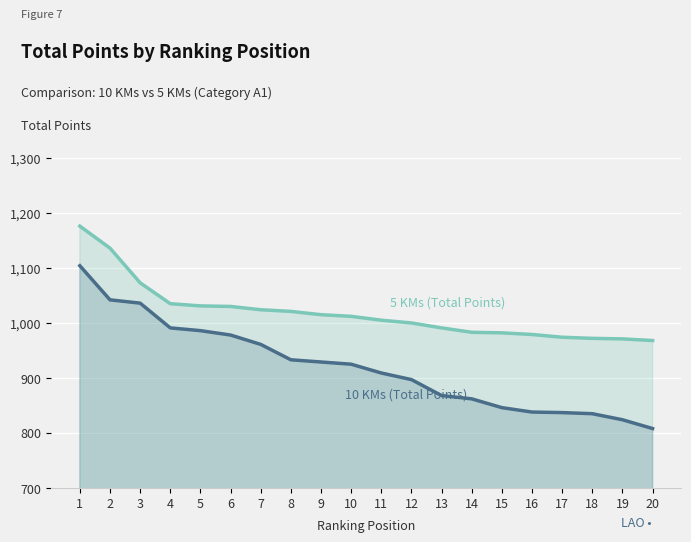

The 5 KMs (Total Points) series shows 1460 at 10. True or false?

False